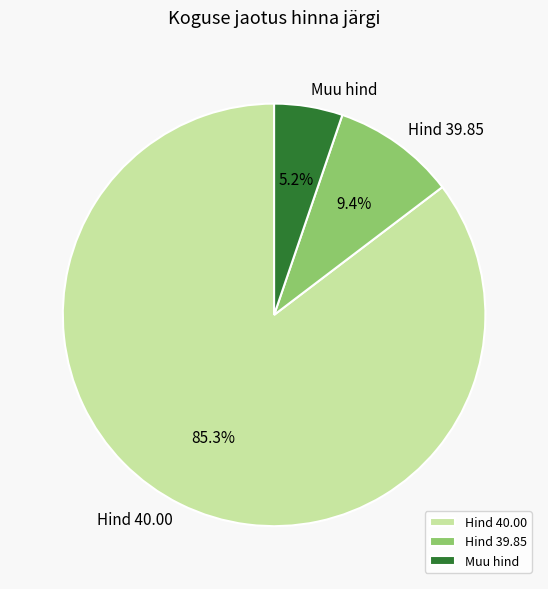

What percentage is NOT represented by Muu hind?

94.8%